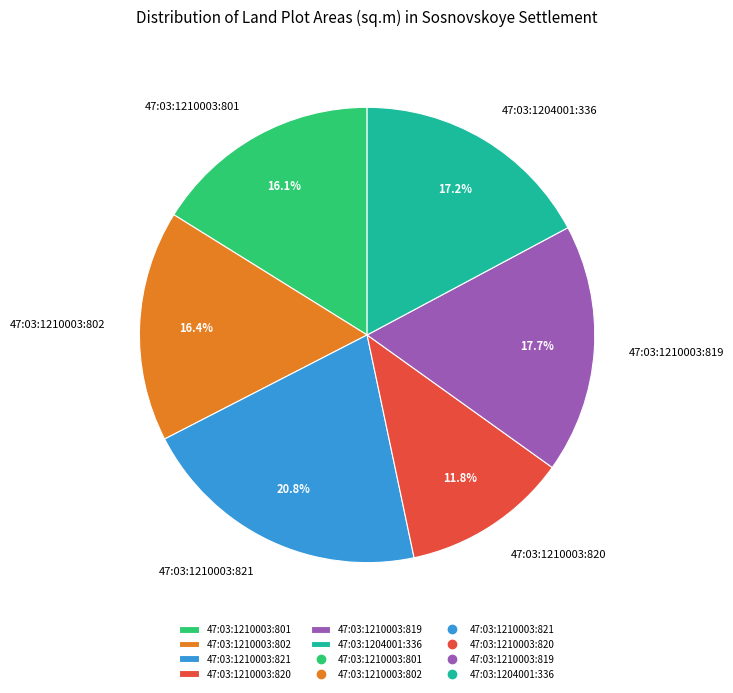

How many slices are in this pie chart?

6